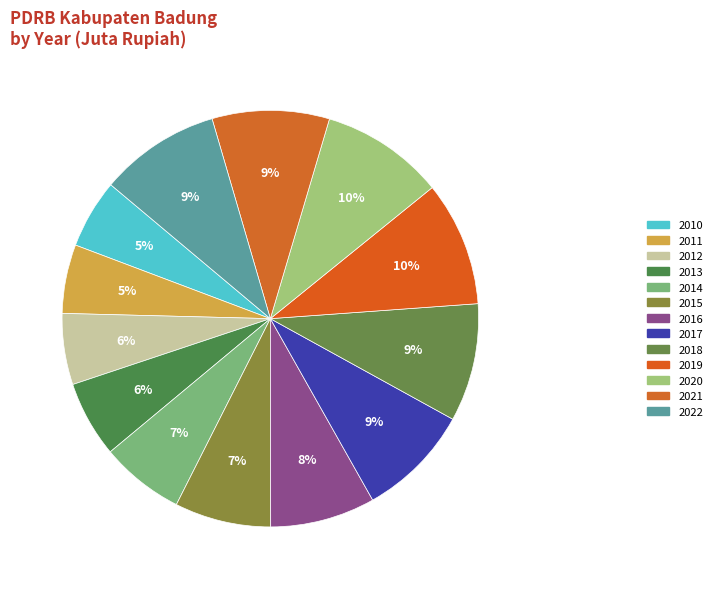

What percentage is the 2016 slice, to the nearest percent?

8%